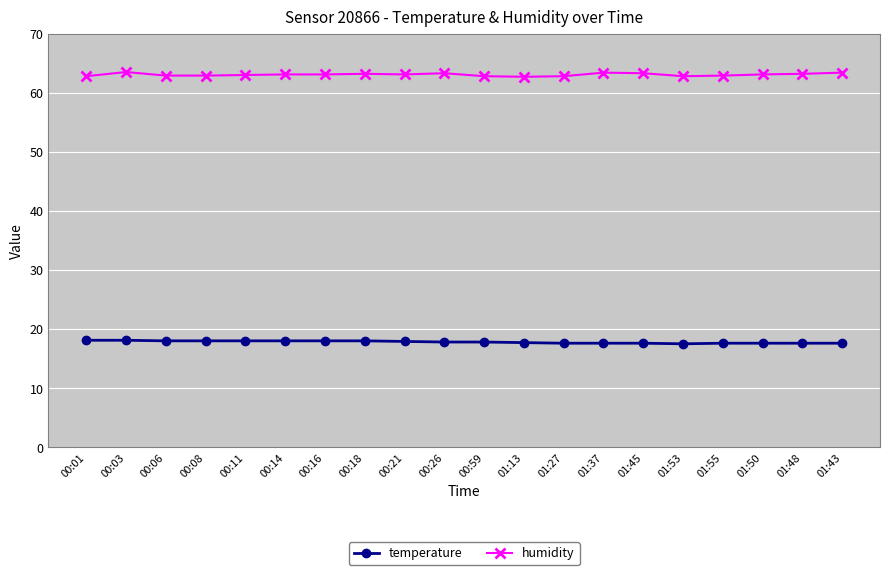

The value of humidity at 00:03 is 95.0. True or false?

False